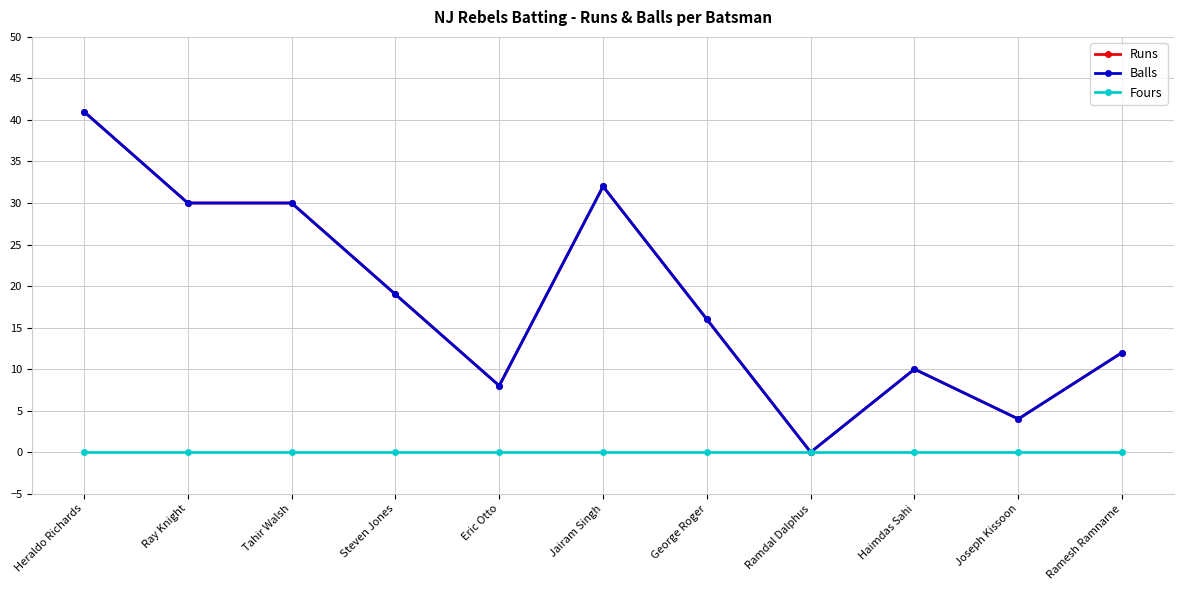

Which series has the largest range (max minus min)?

Runs